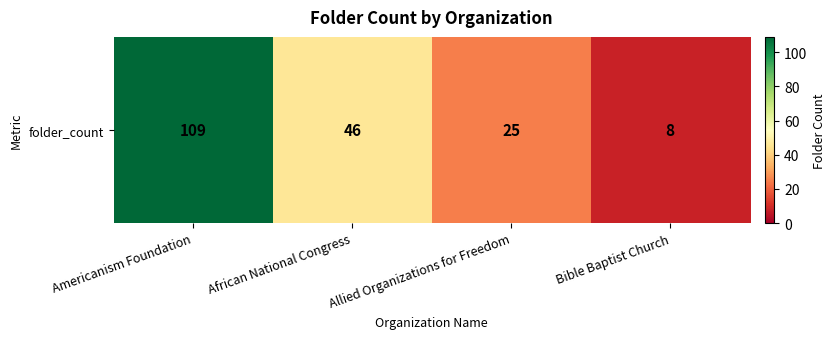

What is the difference between the values at Allied Organizations for Freedom and African National Congress?

21